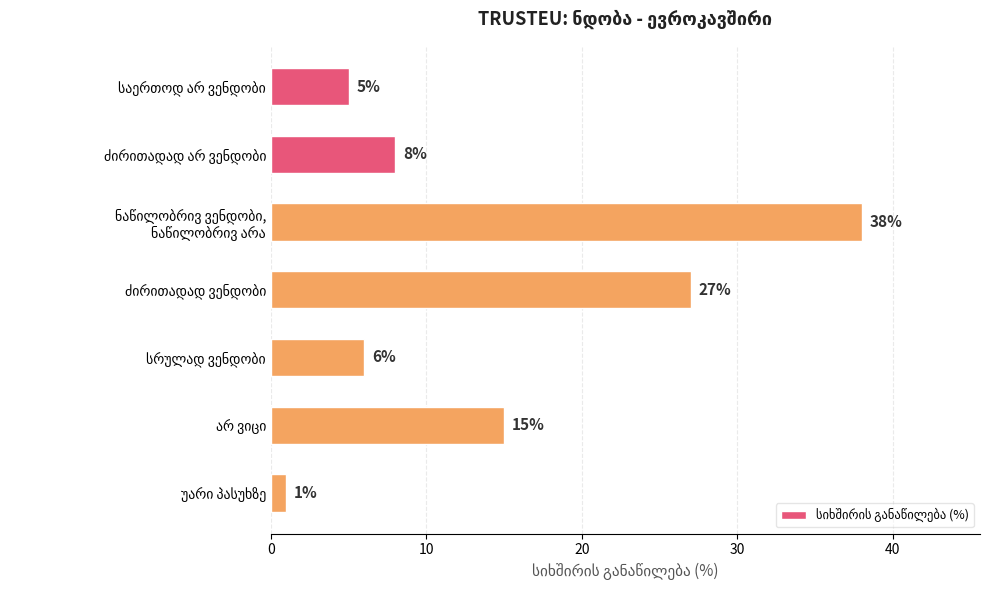

What is the difference between the maximum and minimum values?

37